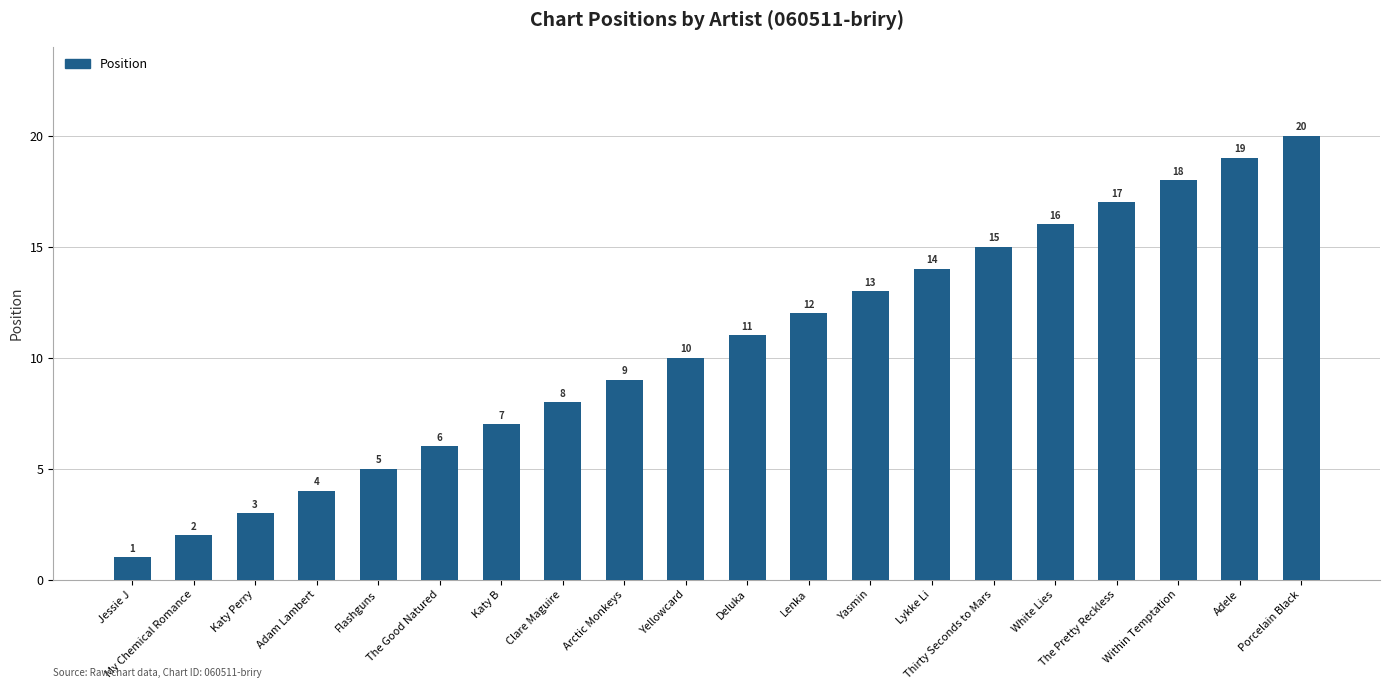

Which category has the highest value across all series?

Porcelain Black